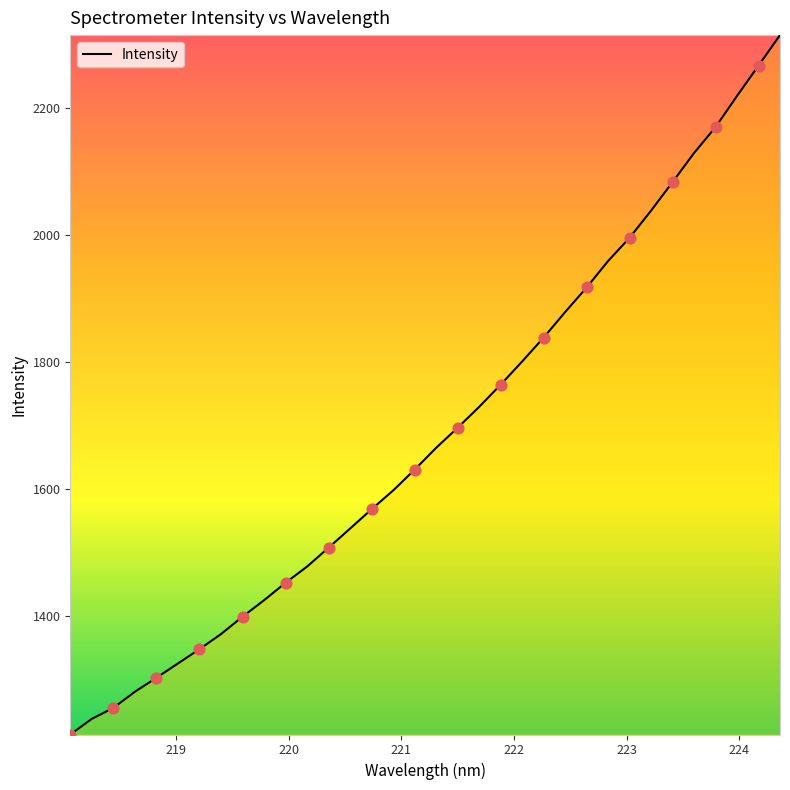

What is the maximum value shown in the chart?

2314.1